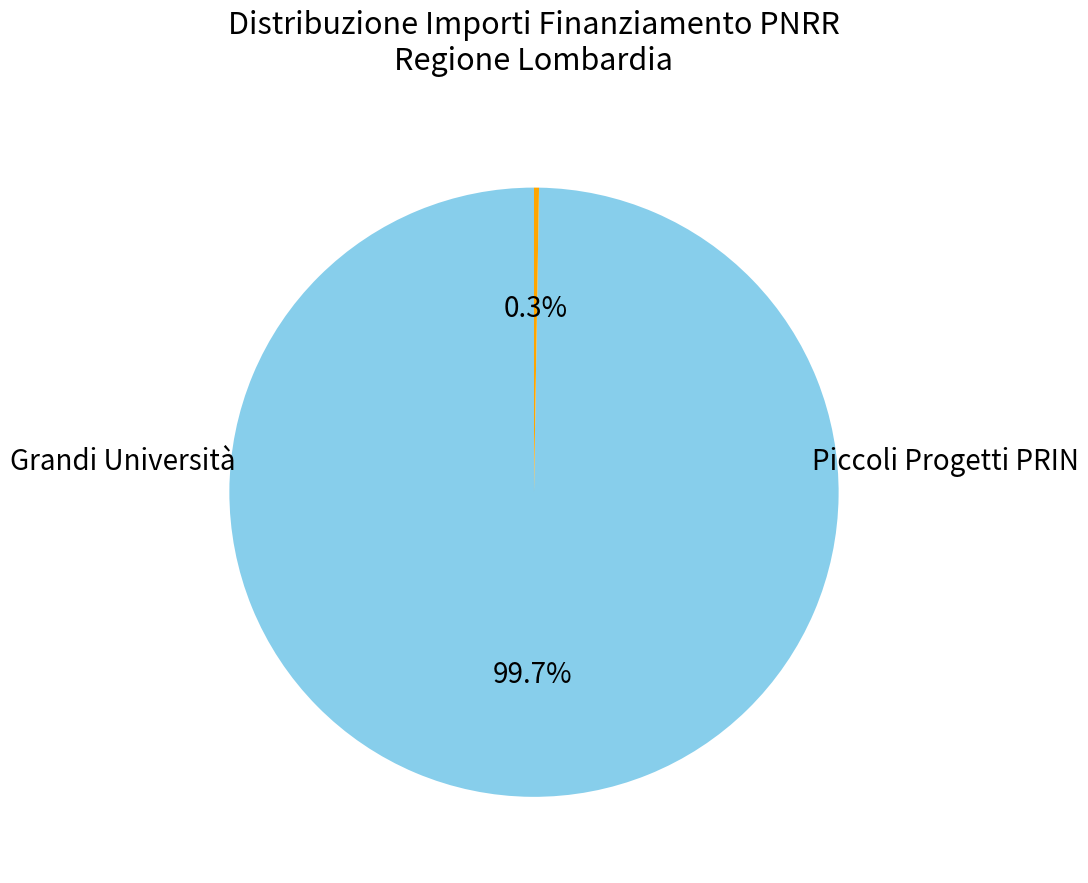

Does any single category account for the majority?

Yes